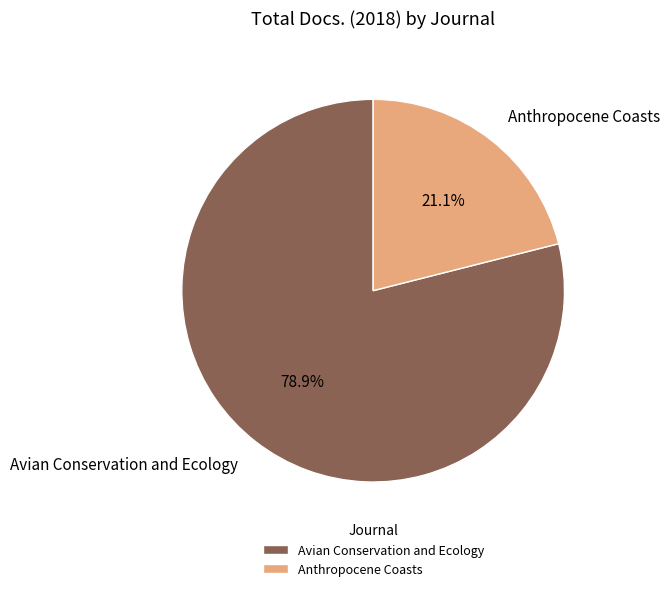

What is the ratio of the value at Anthropocene Coasts to the value at Avian Conservation and Ecology?

0.3